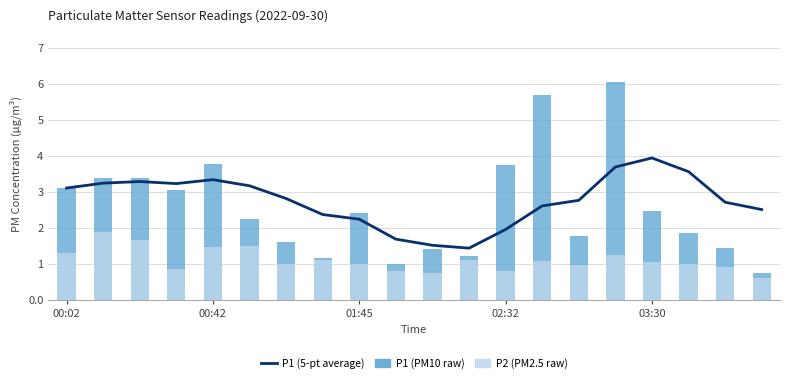

What is the maximum value for P1 (PM10 raw)?

6.0